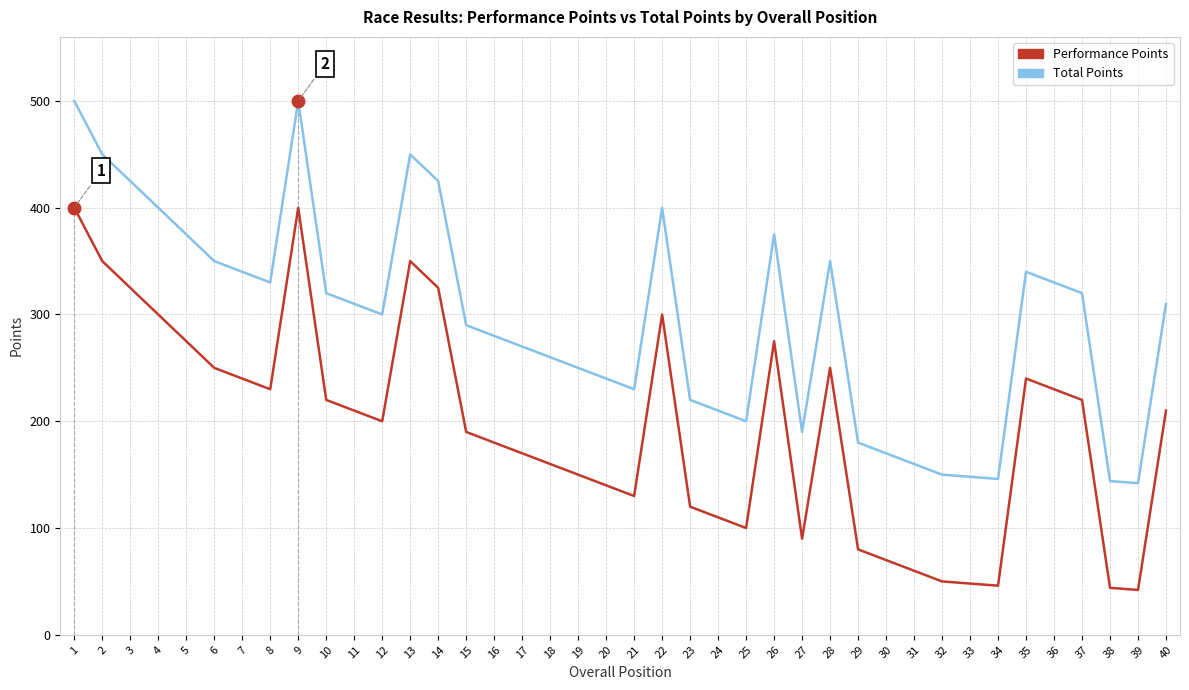

True or false: Total Points and Performance Points intersect in this chart.

False